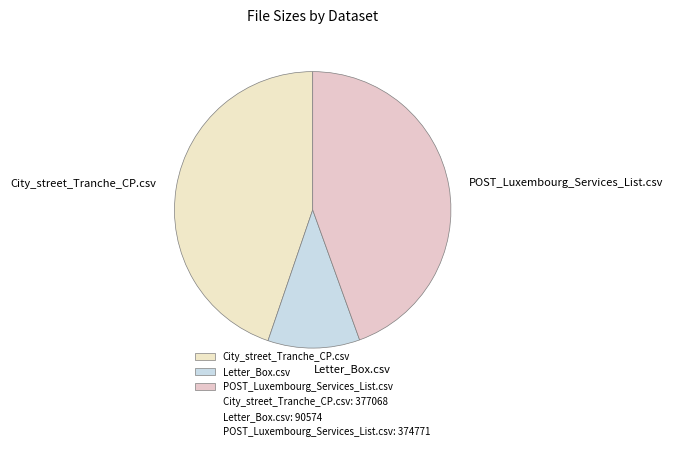

The Letter_Box.csv slice represents 11% of the pie. True or false?

True